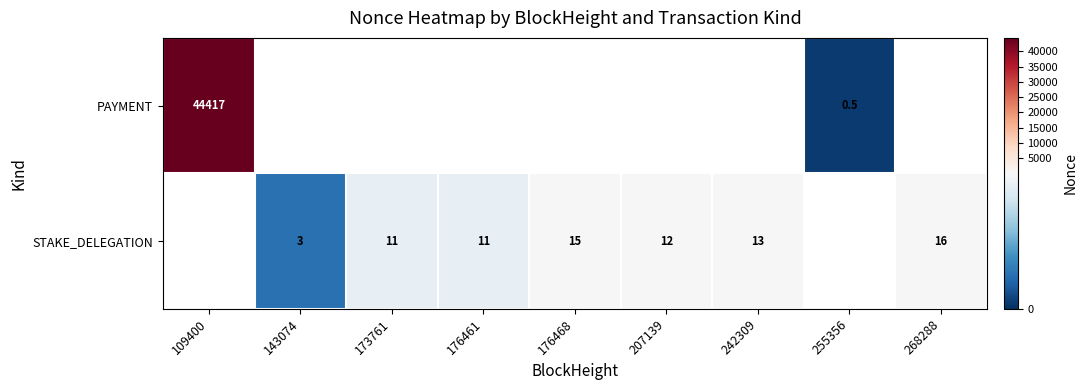

Is it true that STAKE_DELEGATION equals 13.0 at 242309?

True